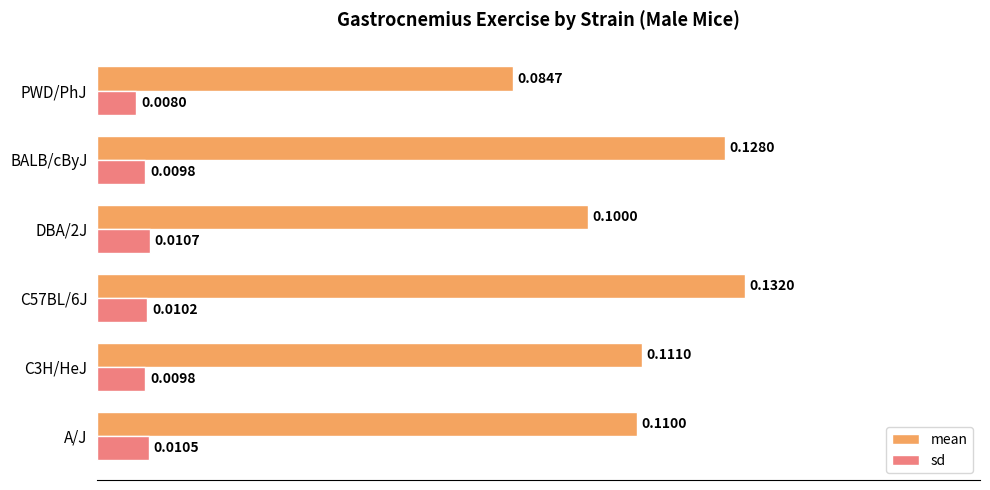

What is the sum of the mean values at BALB/cByJ and C57BL/6J?

0.3